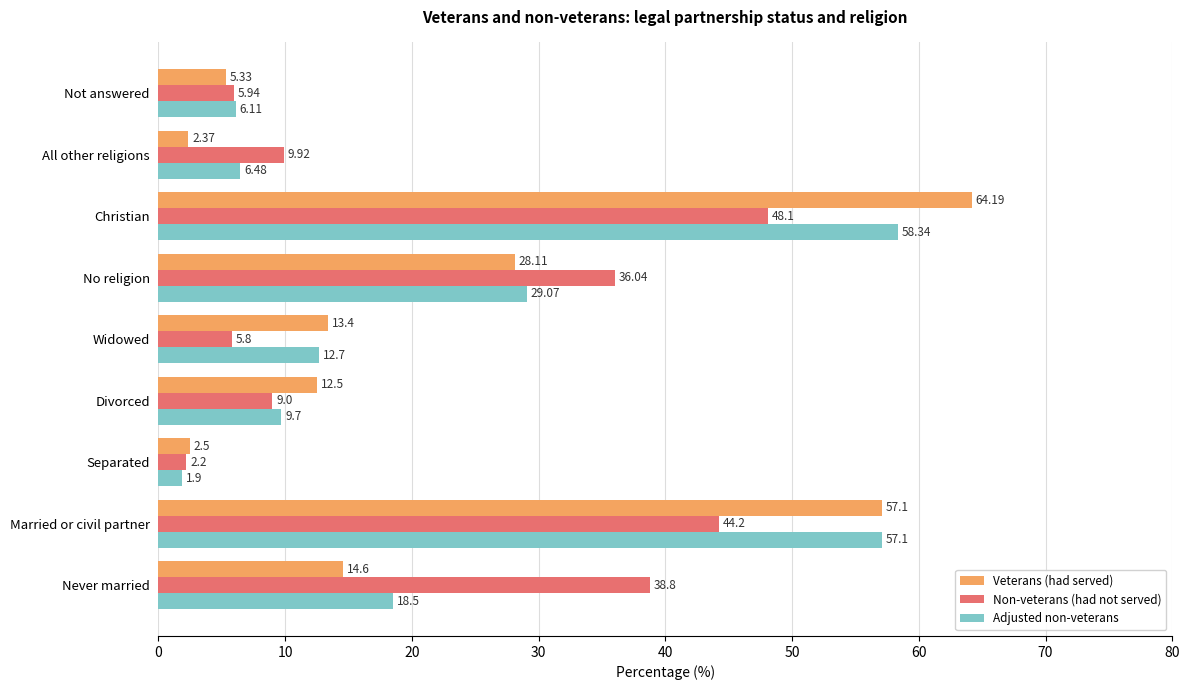

What is the total value across all series at Separated?

6.6